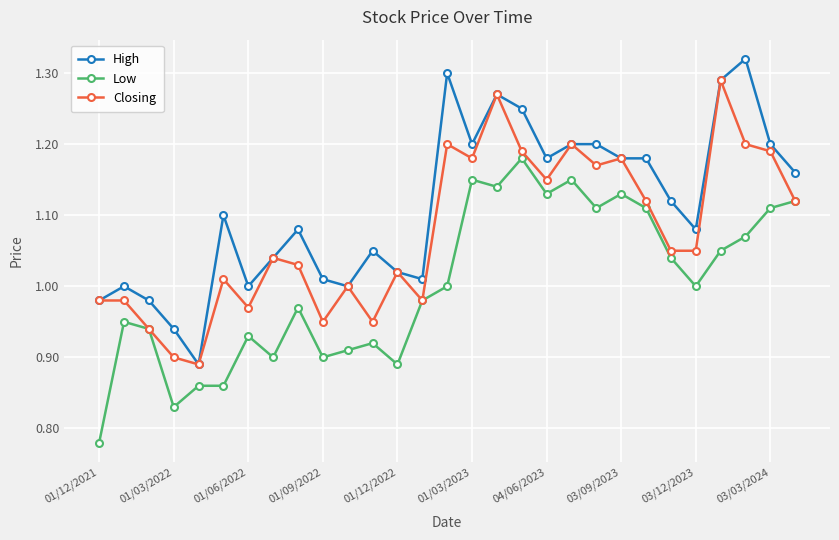

True or false: Low has more than 2 interior local peaks.

True